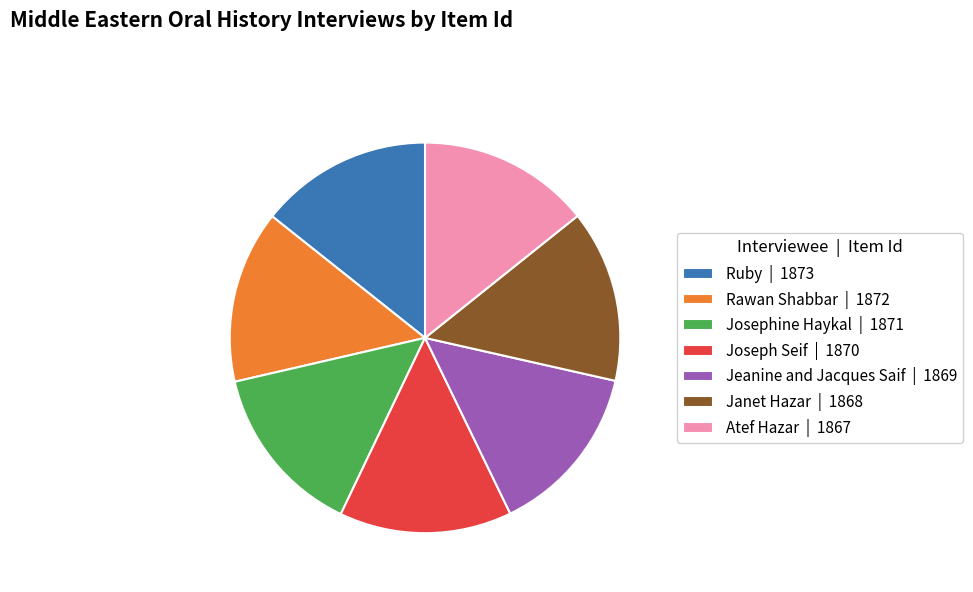

Does any single category account for the majority?

No